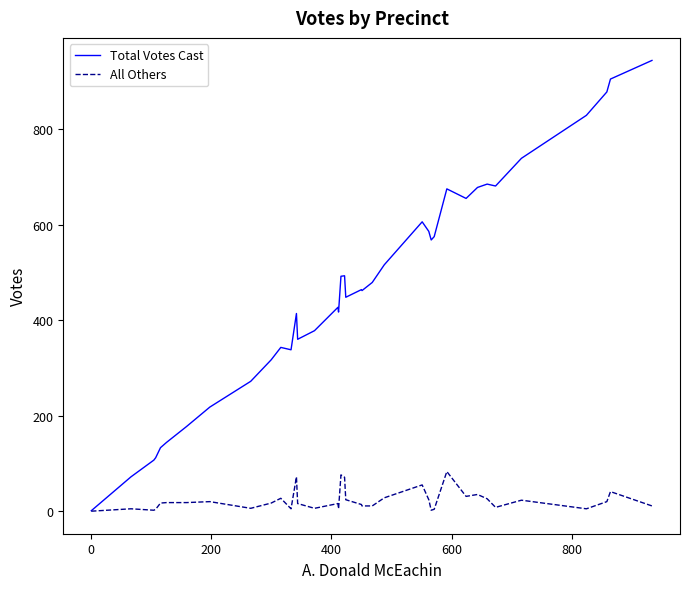

True or false: All Others and Total Votes Cast cross at least once.

False